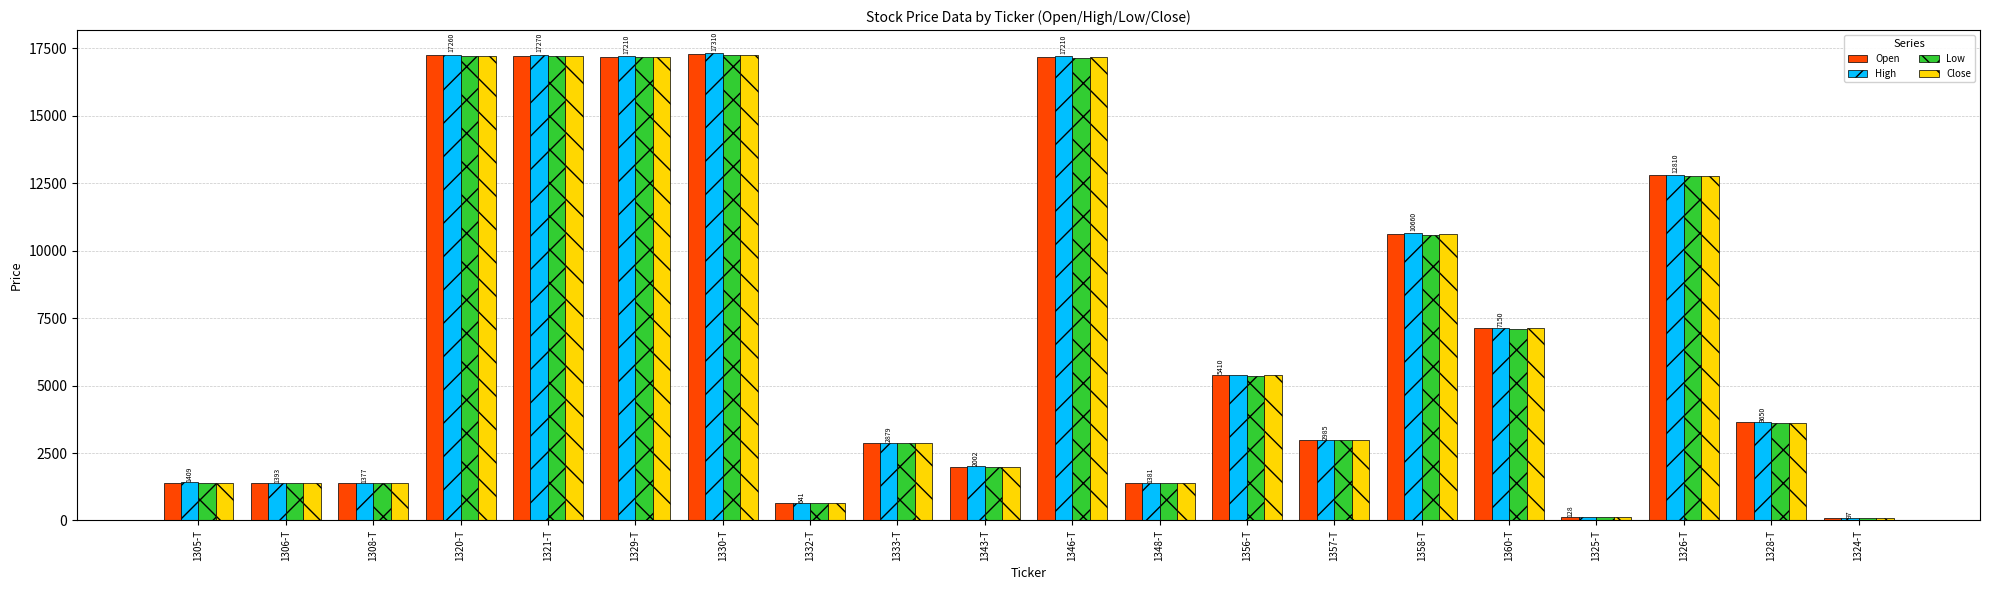

How many categories are shown in the chart?

20